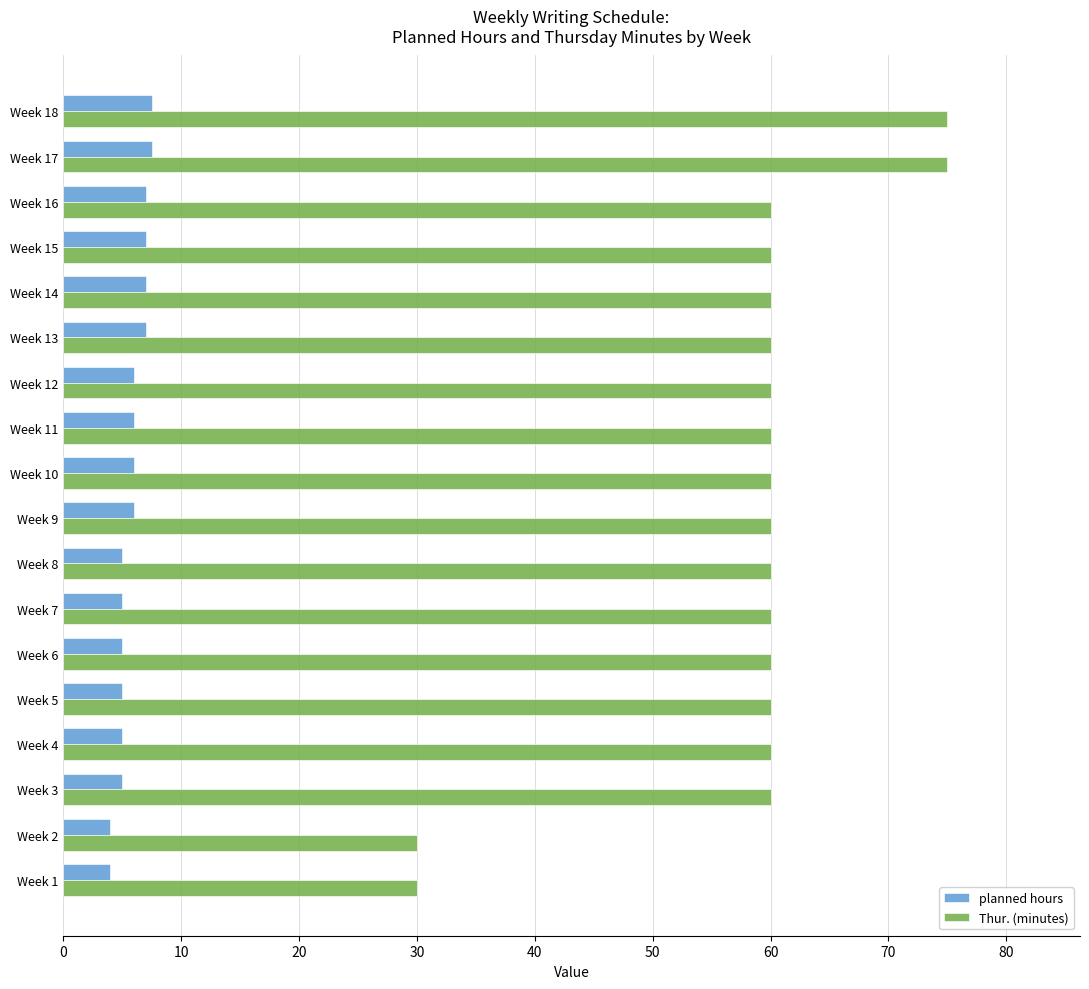

What is the average value of the Thur. (minutes) series?

58.3